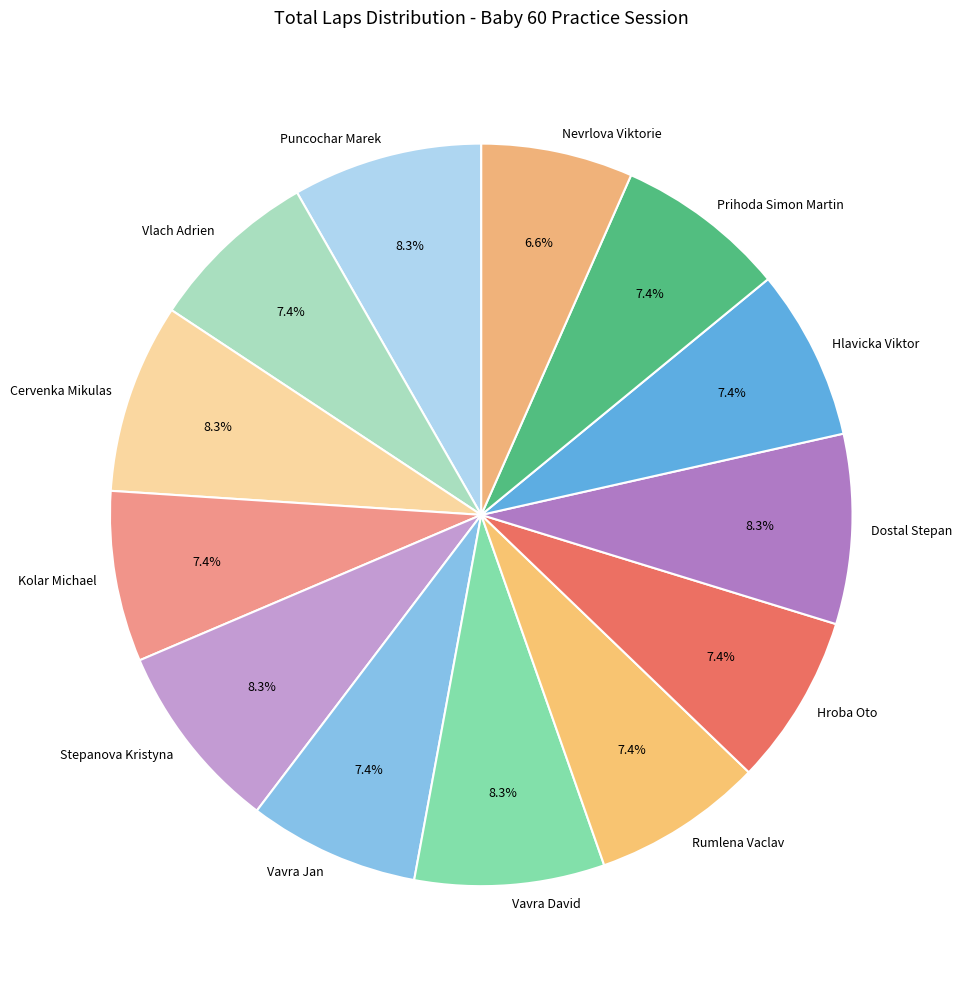

Count the number of slices in the pie.

13